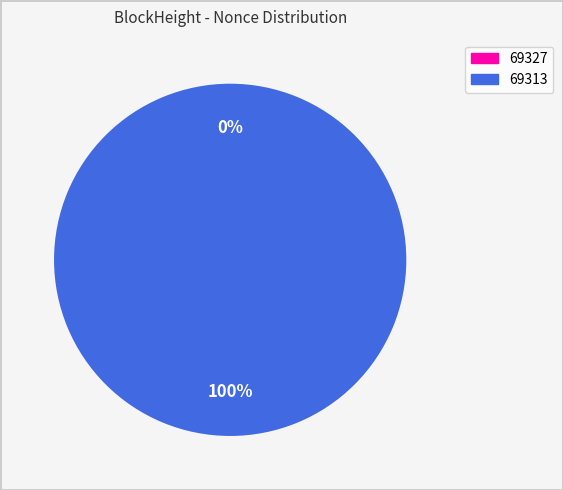

True or false: 69313 accounts for 94% of the total.

False